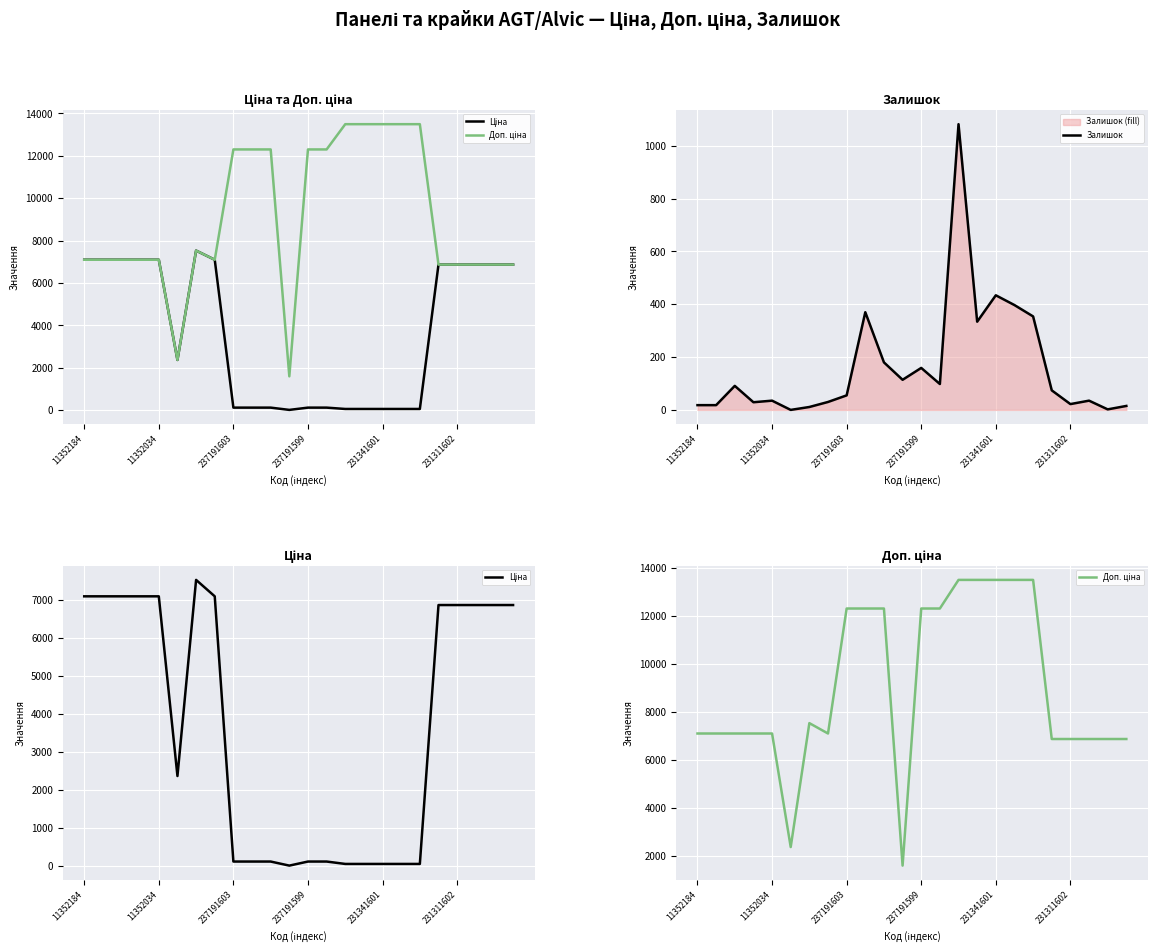

At which category does Ціна reach its first local peak?

6